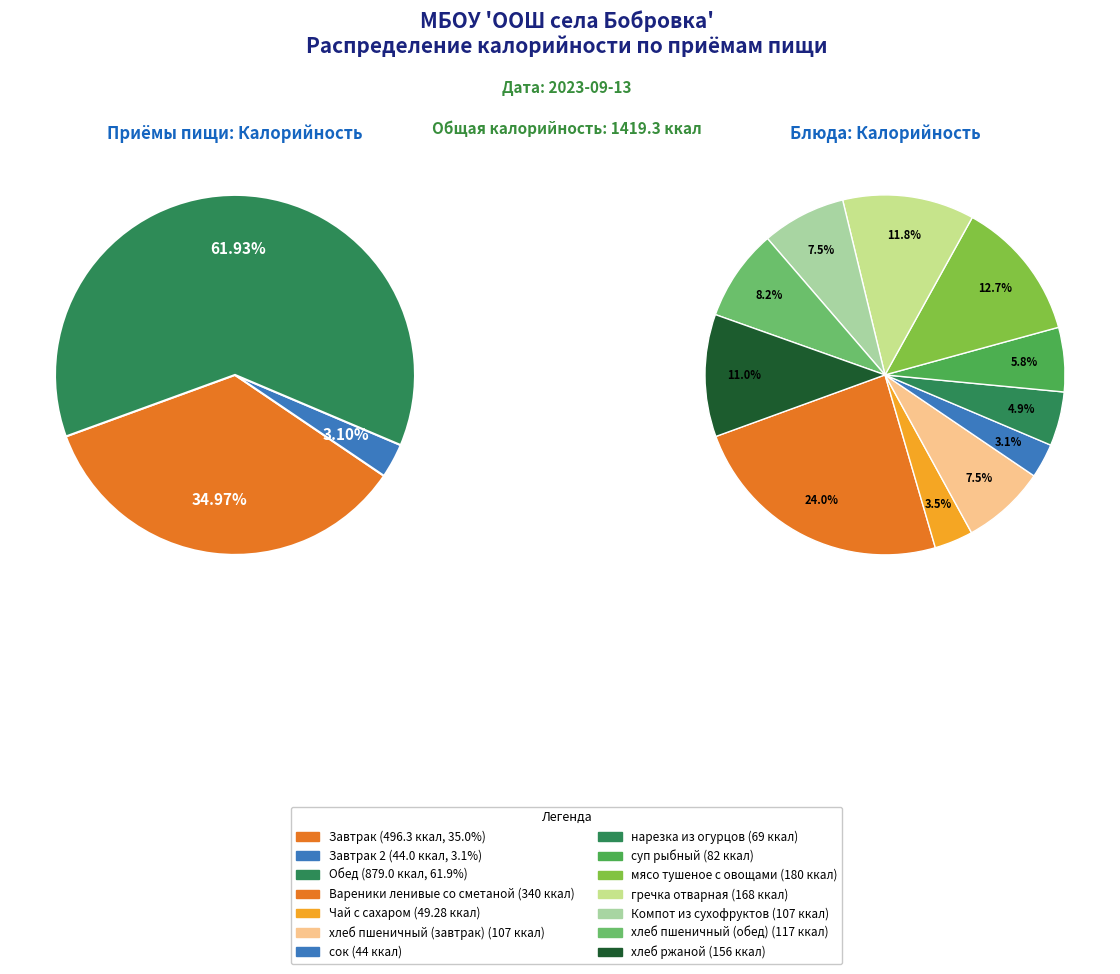

Approximately how many times larger is the value at мясо тушеное с овощами compared to гречка отварная?

1.1